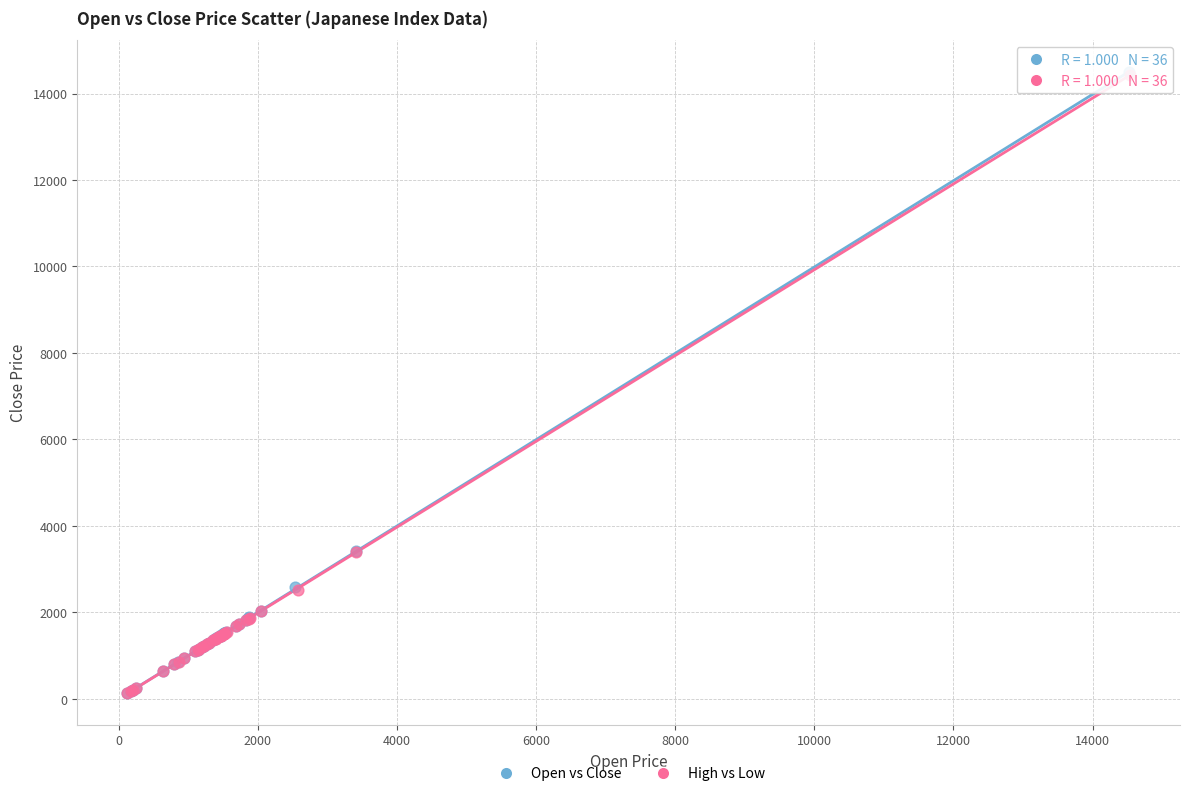

Which series has the widest spread of Y values?

Open vs Close